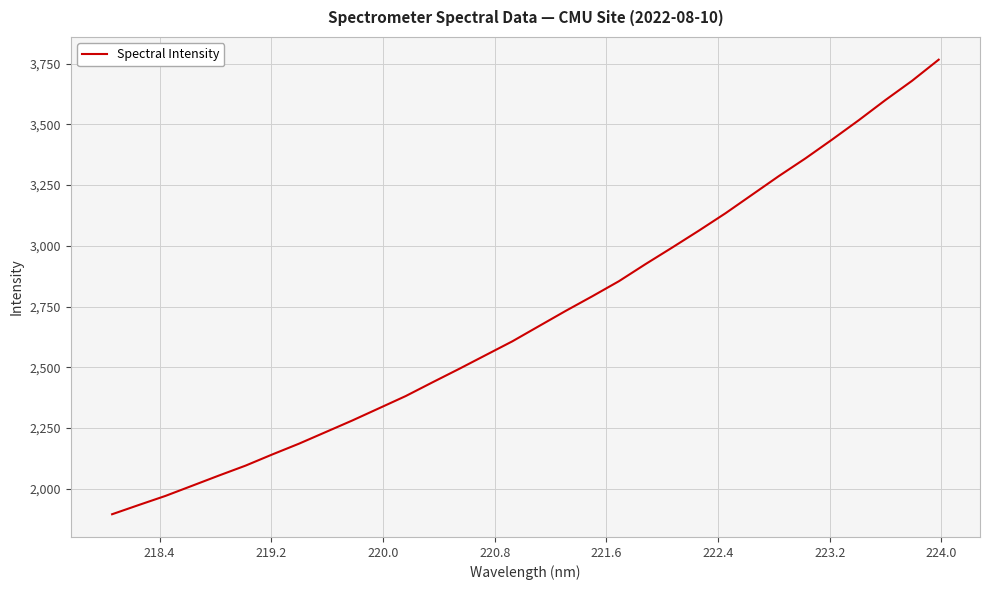

What is the maximum value shown in the chart?

3766.0